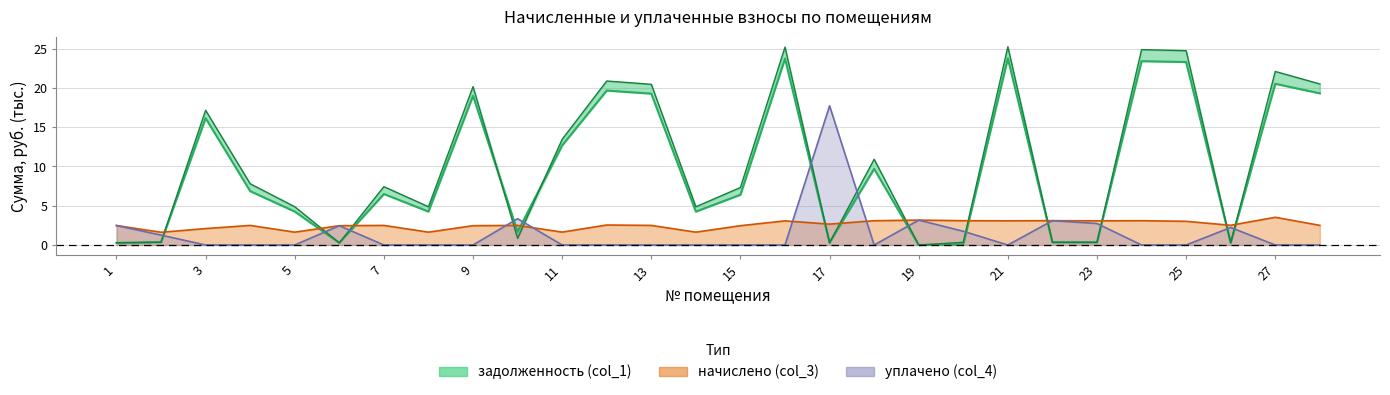

What is the difference between the maximum and minimum values in the задолженность (col_1) series?

23.8